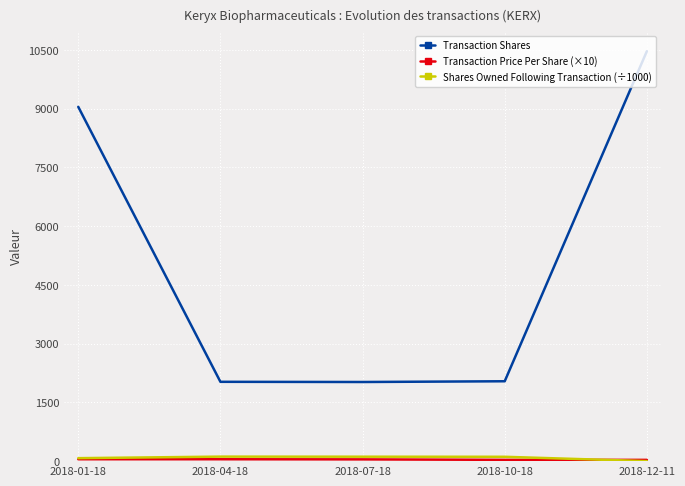

What is the total value across all series at 2018-12-11?

10501.2